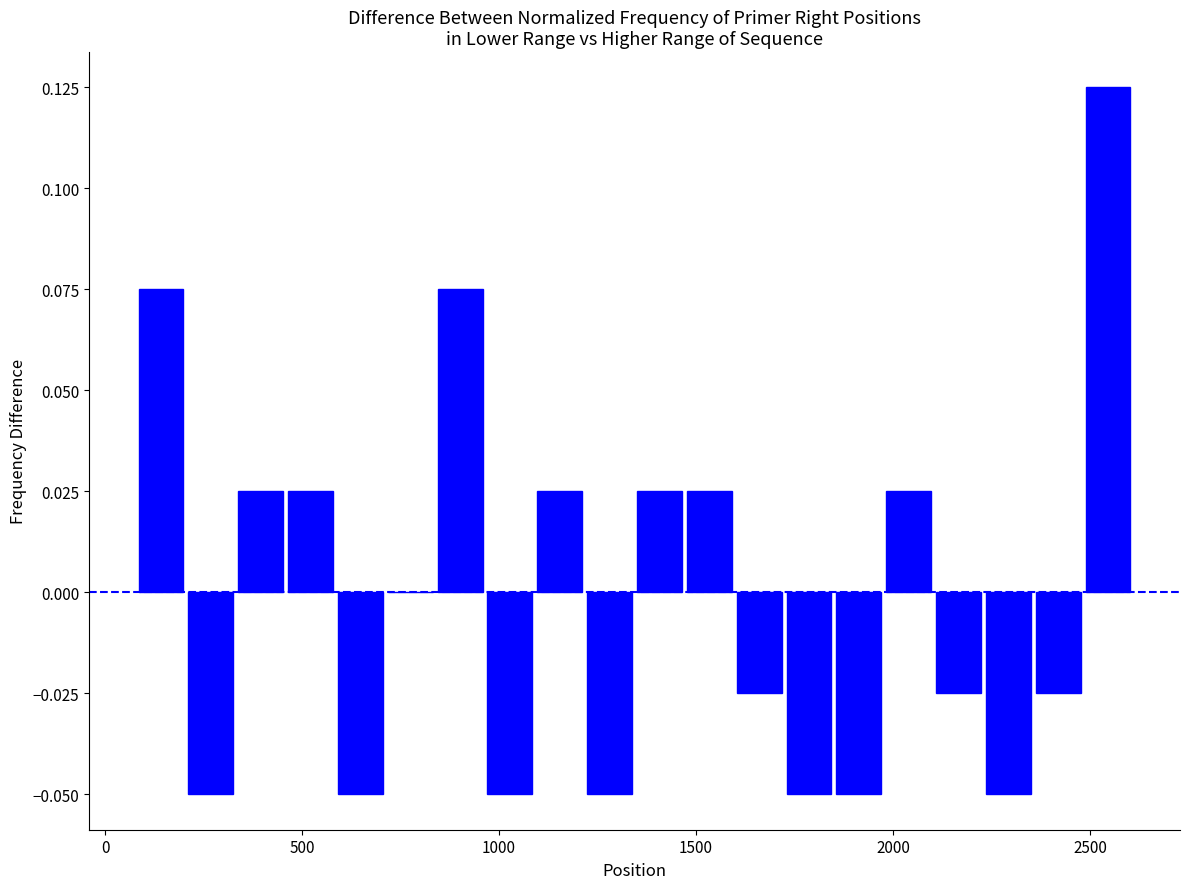

Read against the x-axis, roughly where is the centre of the tallest bar?

2550